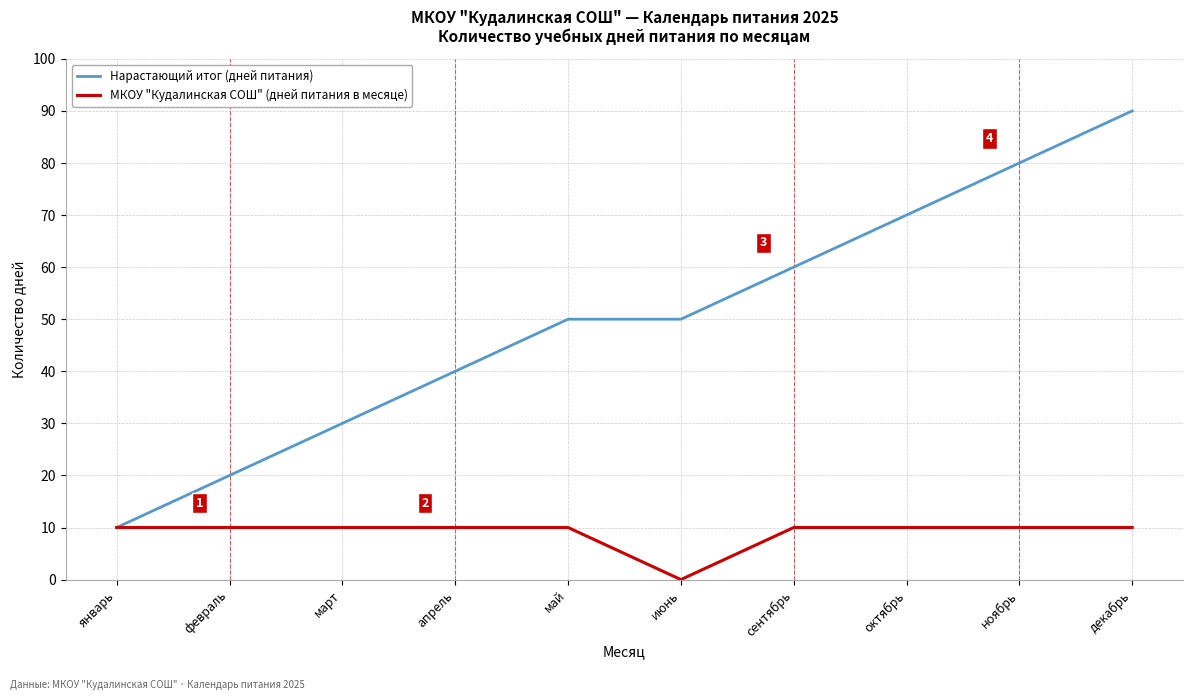

What position from the left is апрель?

4